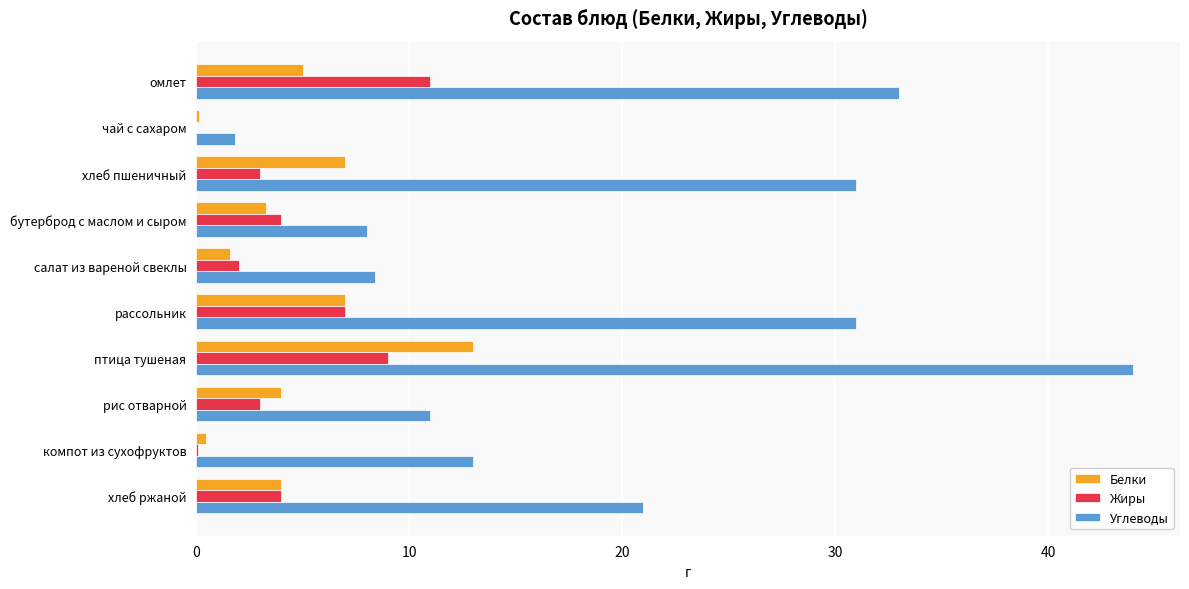

Between омлет and хлеб пшеничный, which series saw the biggest shift?

Жиры